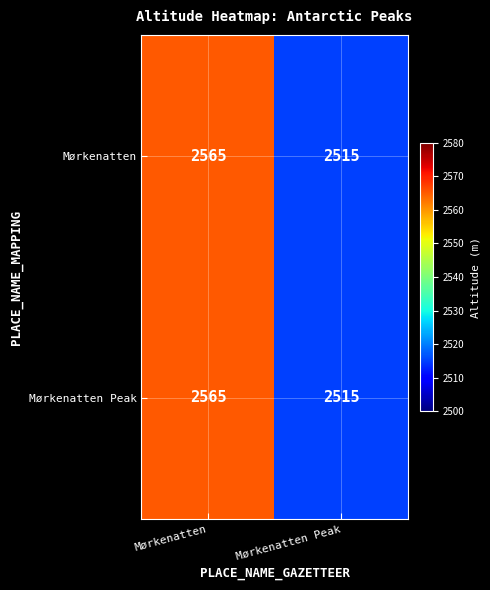

At which label does Mørkenatten Peak reach its peak?

Mørkenatten